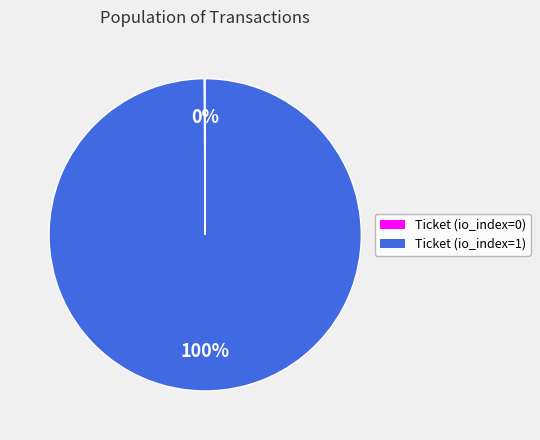

To the nearest percent, what is the difference between the largest and smallest slice percentages?

100%